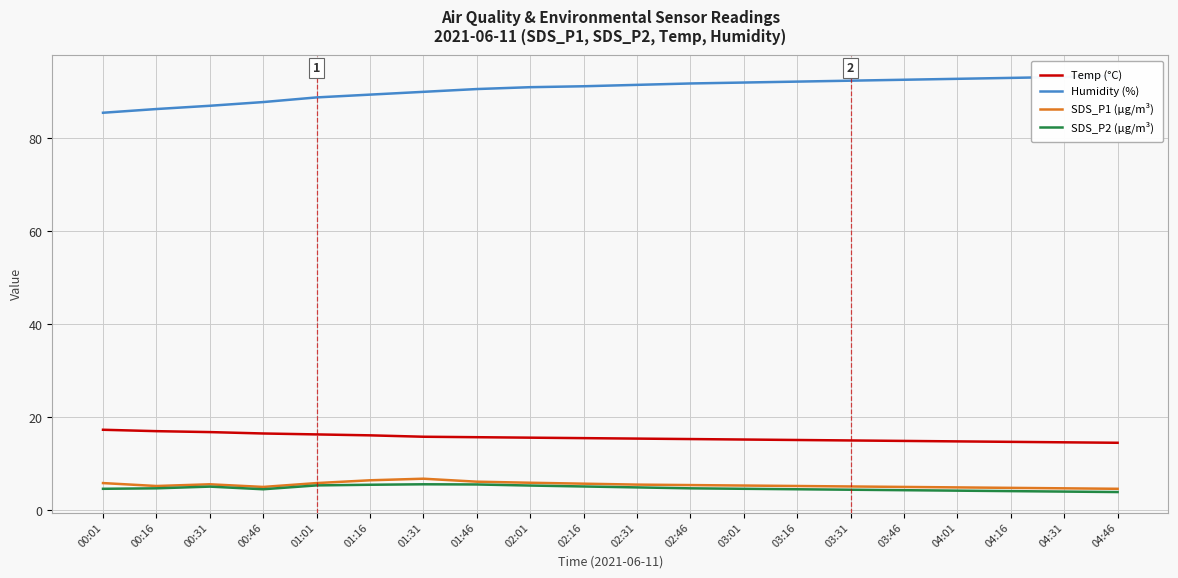

Between 02:01 and 02:31, which is larger?

02:01